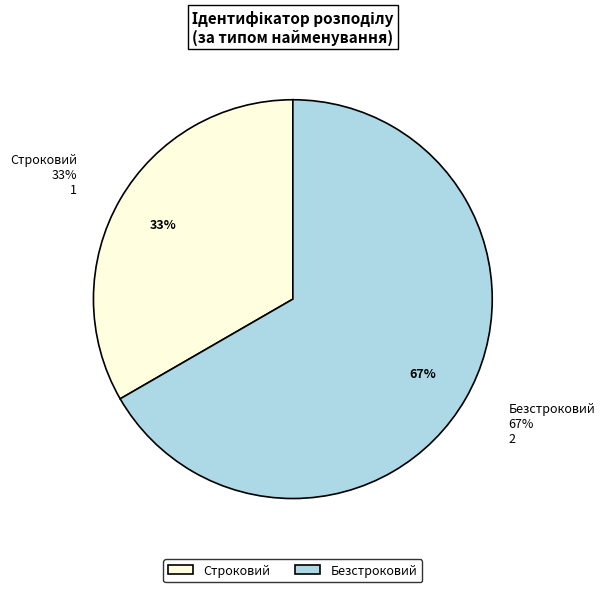

Approximately how many times larger is the value at Безстроковий compared to Строковий?

2.0